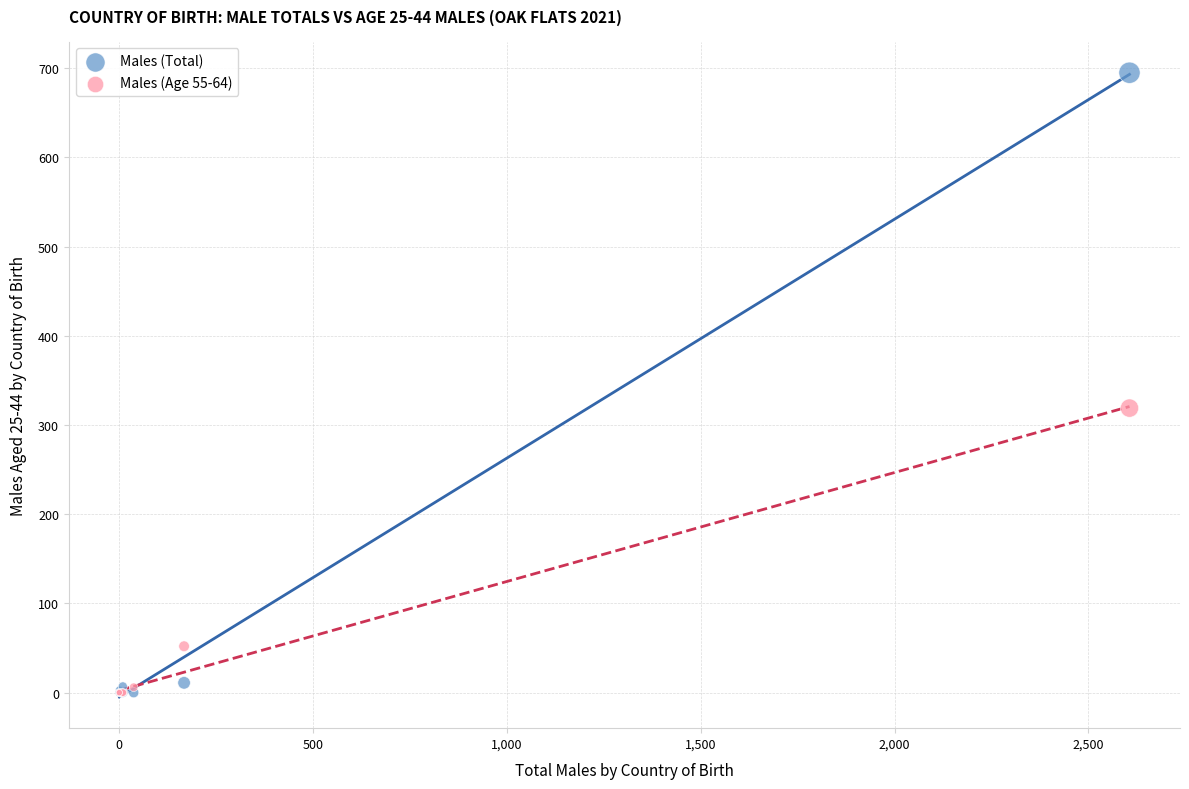

Across all series, what Y value is closest to 347?

319